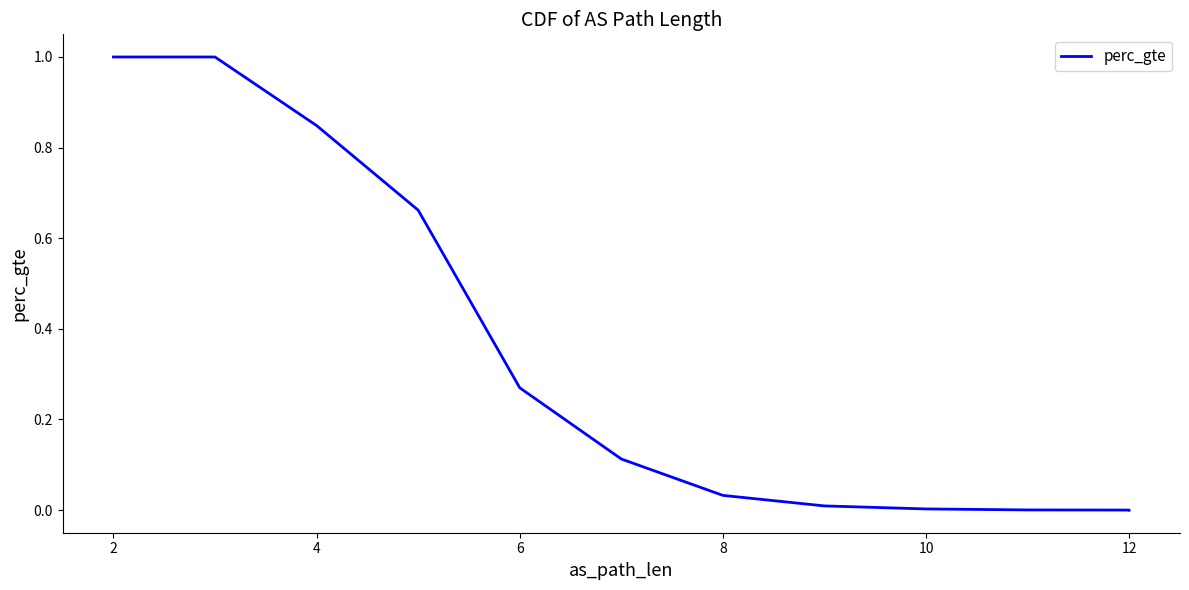

Is it true that the value at 10 is 0.1?

False